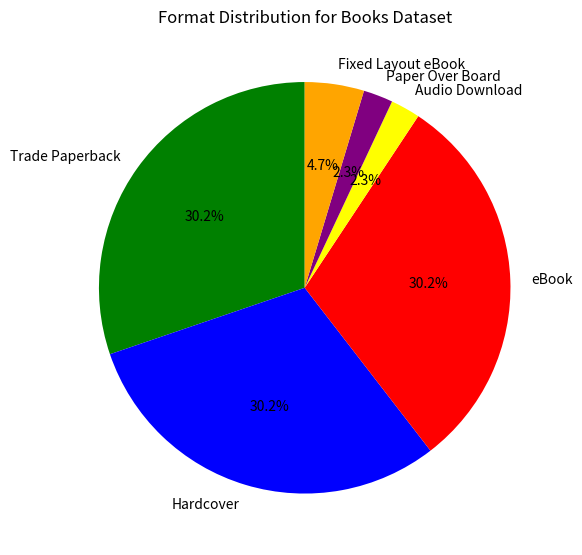

True or false: Hardcover accounts for 38% of the total.

False